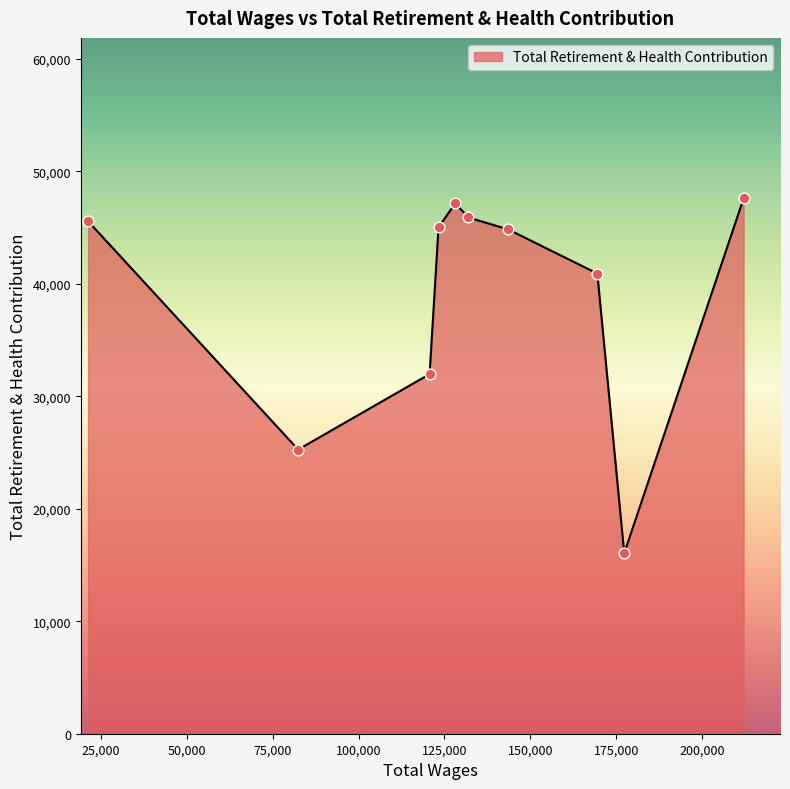

What is the greatest value displayed?

47586